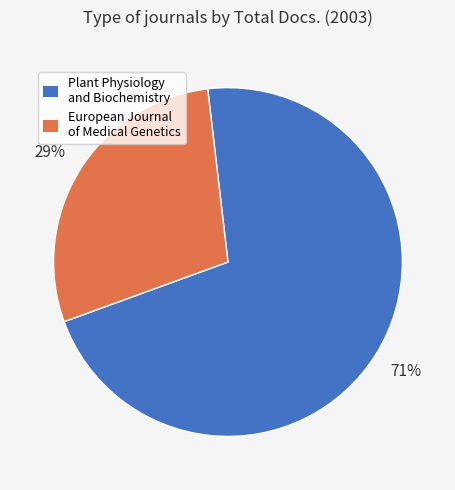

What is the largest slice in the pie chart?

Plant Physiology and Biochemistry